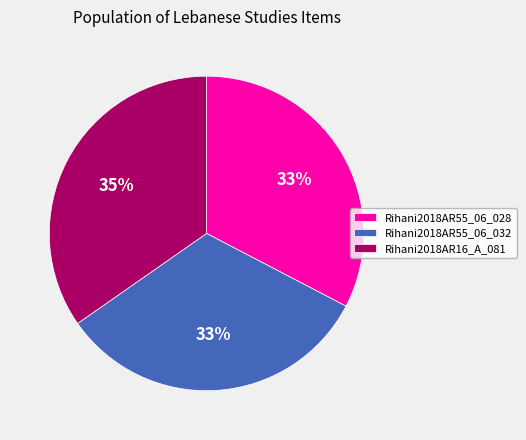

Which has a higher value, Rihani2018AR16_A_081 or Rihani2018AR55_06_028?

Rihani2018AR16_A_081